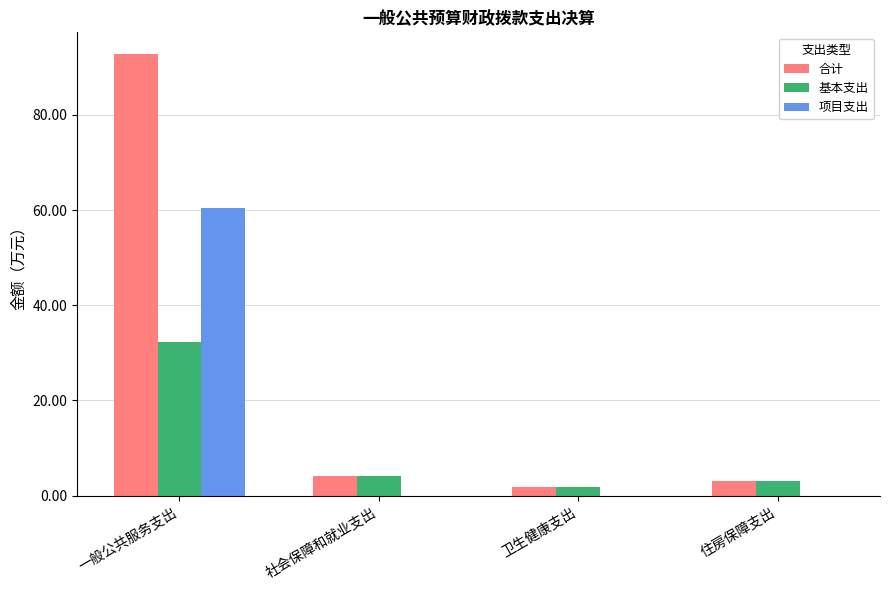

What are all the series names shown in the legend?

合计, 基本支出, 项目支出